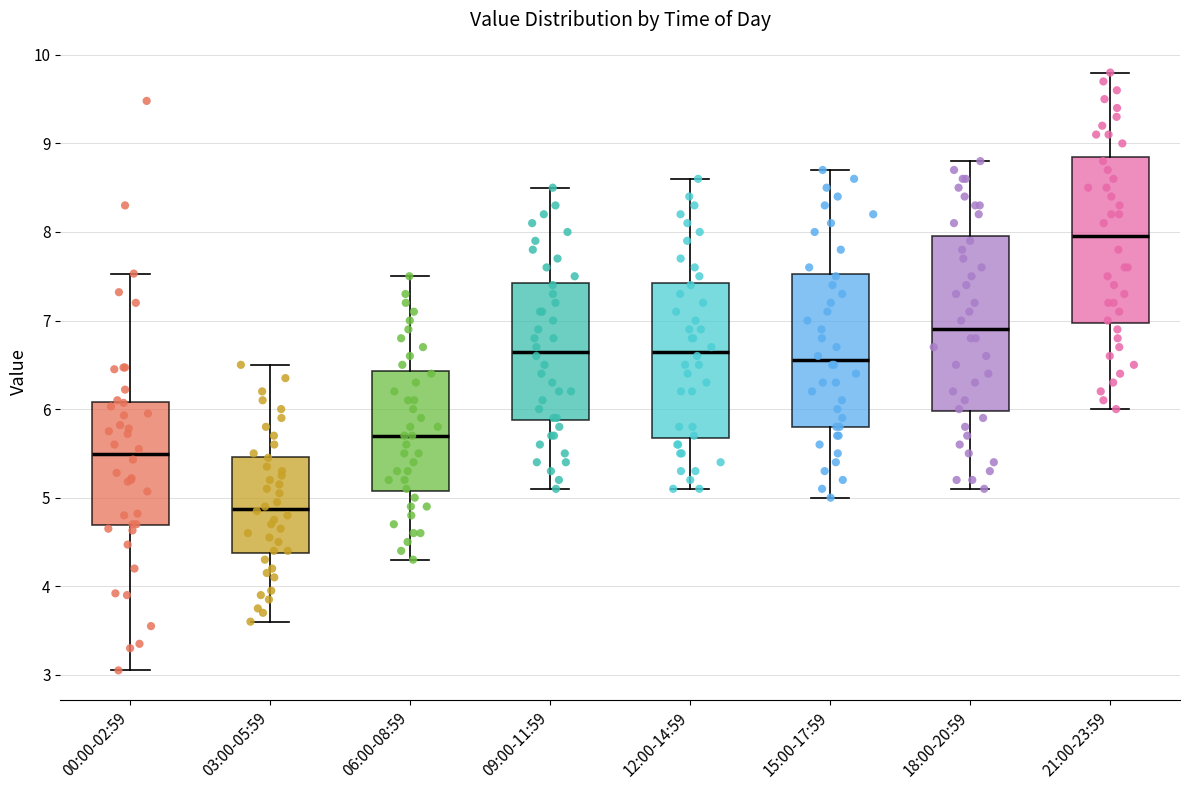

Reading left to right, transcribe this box plot: for each box, give where its median line is, the range the box spans, and where its two whiskers end, as read against the y-axis. The values are not printed on the chart, so give them approximately, as read against the axis.

00:00-02:59: median 5.5, box 4.7 to 6.1, whiskers 3.1 to 7.5
03:00-05:59: median 4.9, box 4.4 to 5.5, whiskers 3.6 to 6.5
06:00-08:59: median 5.7, box 5.1 to 6.4, whiskers 4.3 to 7.5
09:00-11:59: median 6.7, box 5.9 to 7.4, whiskers 5.1 to 8.5
12:00-14:59: median 6.7, box 5.7 to 7.4, whiskers 5.1 to 8.6
15:00-17:59: median 6.6, box 5.8 to 7.5, whiskers 5.0 to 8.7
18:00-20:59: median 6.9, box 6.0 to 8.0, whiskers 5.1 to 8.8
21:00-23:59: median 8.0, box 7.0 to 8.9, whiskers 6.0 to 9.8